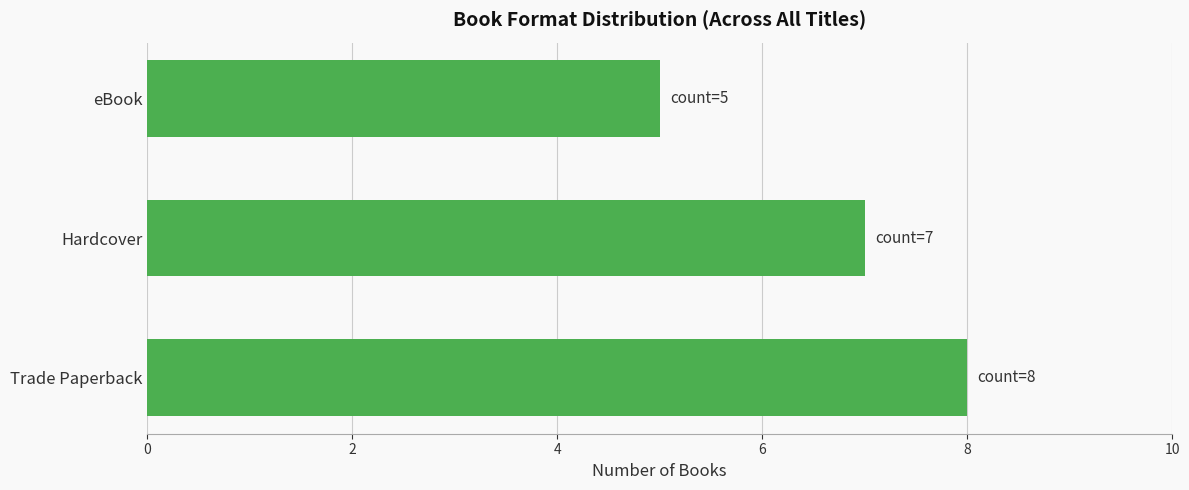

The chart shows a value of 2 at eBook. True or false?

False